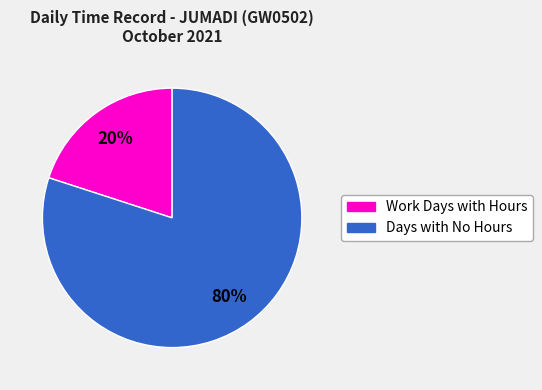

Is there any slice that represents more than half of the pie?

Yes